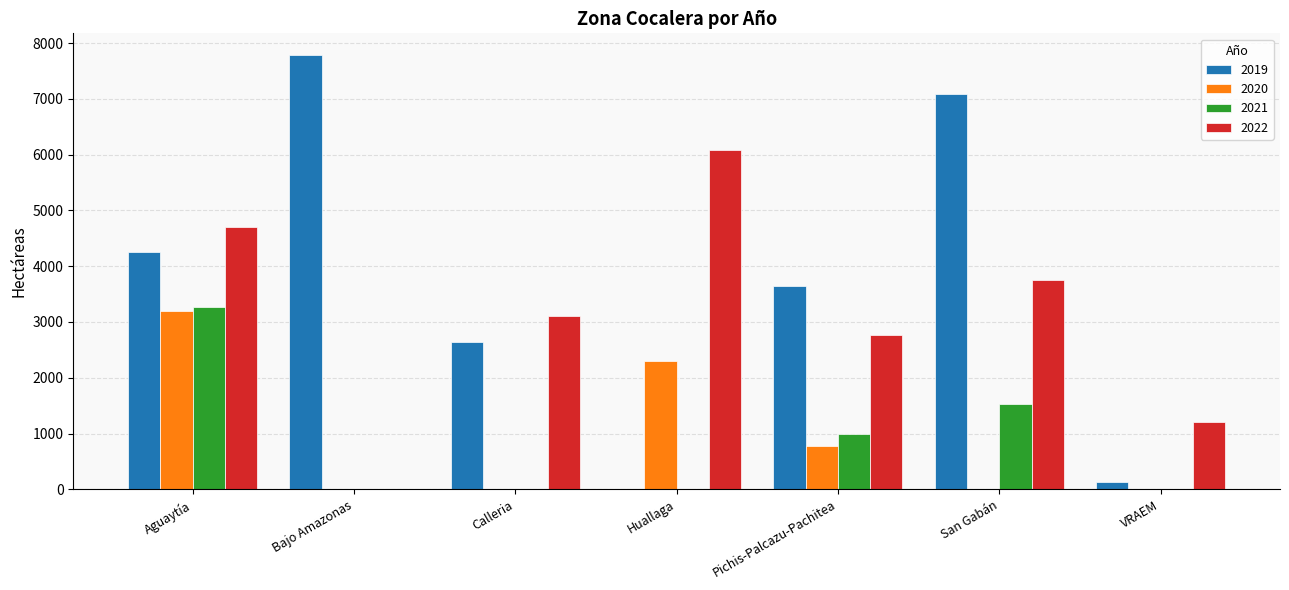

What is the total value across all series at San Gabán?

12361.0